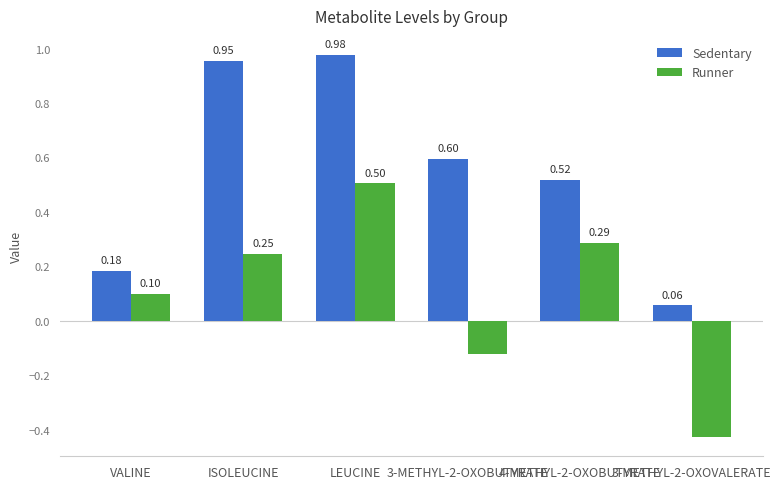

What are all the series names shown in the legend?

Sedentary, Runner